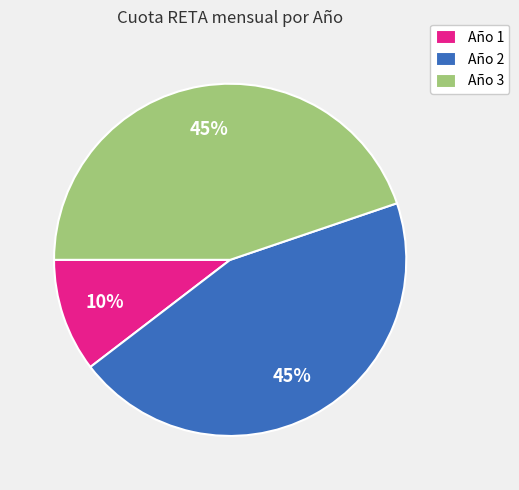

Approximately how many times larger is the value at Año 2 compared to Año 3?

1.0